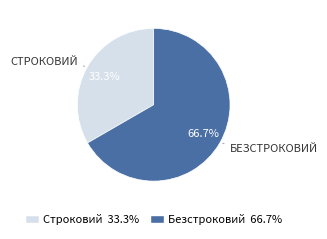

Is it true that Строковий is 33% of the pie?

True